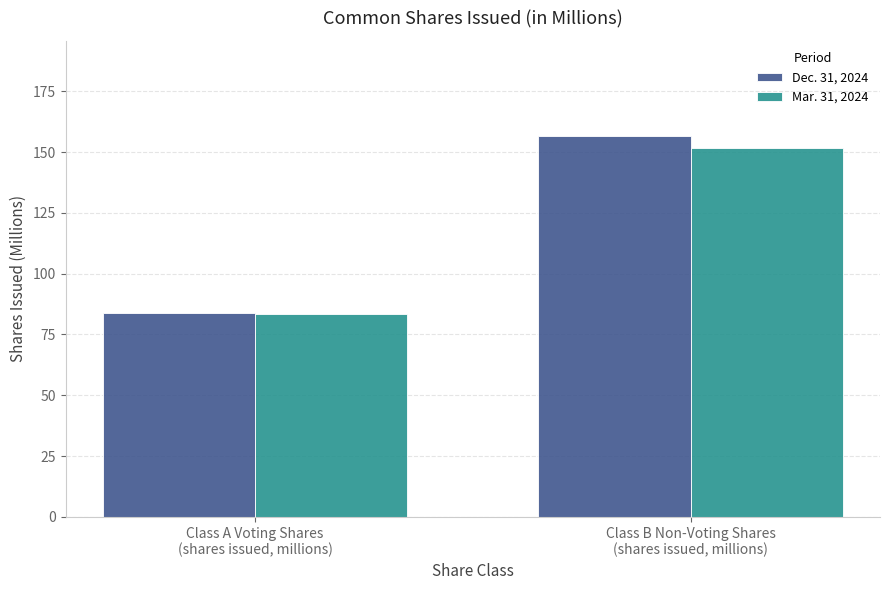

Rank the series at Class A Voting Shares
(shares issued, millions) from lowest to highest value.

Mar. 31, 2024, Dec. 31, 2024